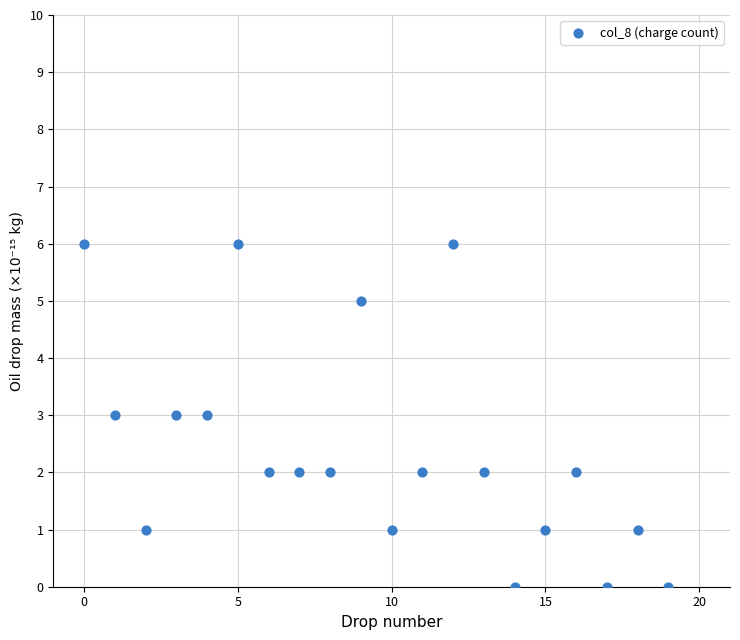

How many points are shown in the scatter plot?

20